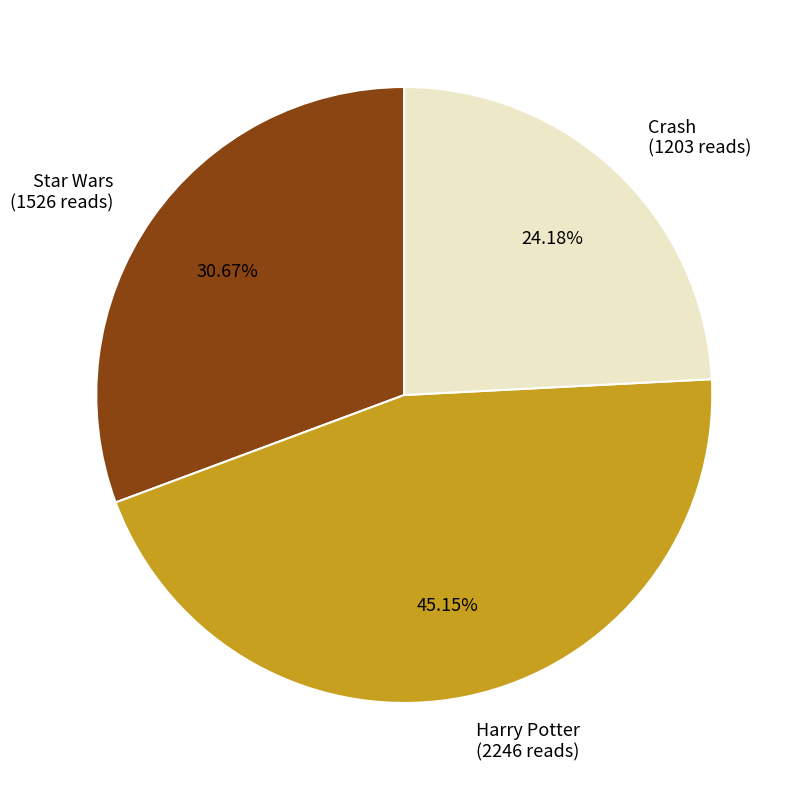

How many slices are in this pie chart?

3